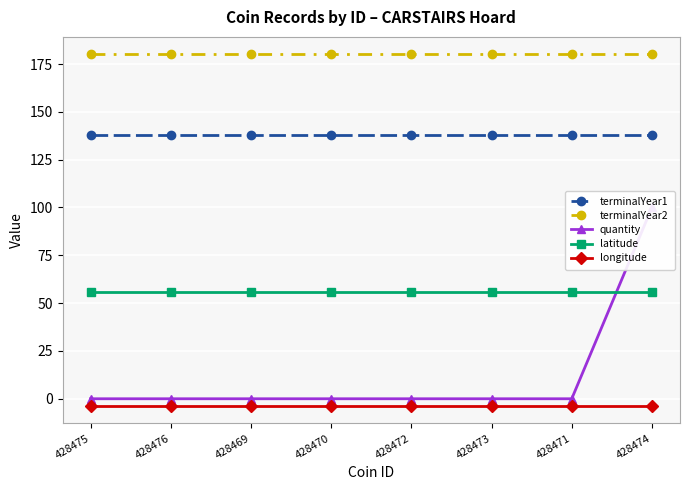

At which label is terminalYear1 closest to 138?

428475